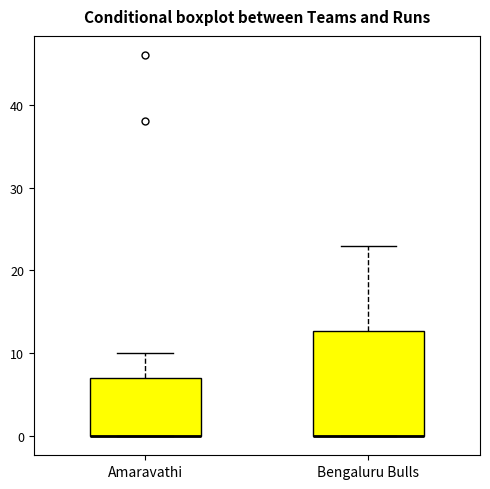

Reading left to right, read every box against the y-axis: the position of its median line, the range the box covers, and the ends of its whiskers. The values are not printed on the chart, so give them approximately, as read against the axis.

Amaravathi: median 0 (drawn on the box's lower edge), box 0 to 7, whiskers 0 to 10
Bengaluru Bulls: median 0 (drawn on the box's lower edge), box 0 to 13, whiskers 0 to 23